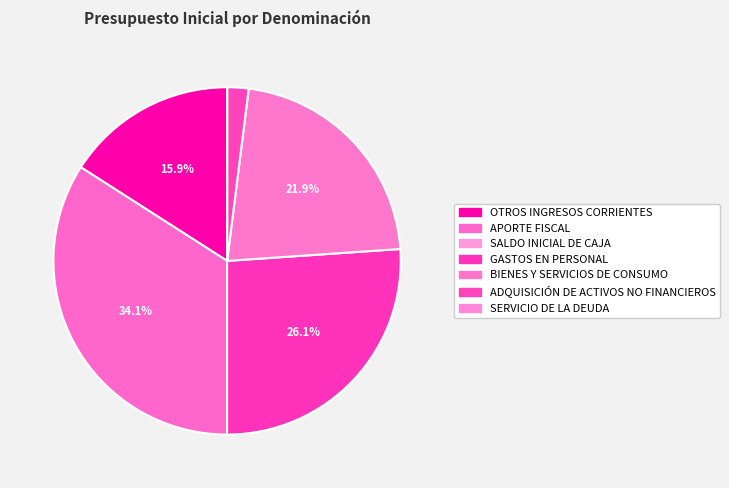

True or false: OTROS INGRESOS CORRIENTES accounts for 29% of the total.

False